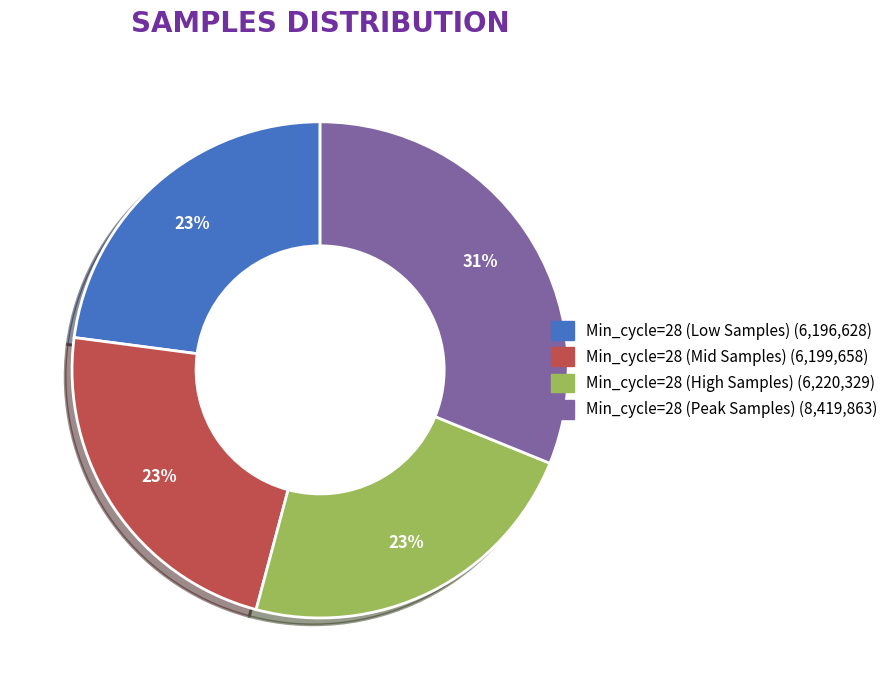

Does any single category account for the majority?

No